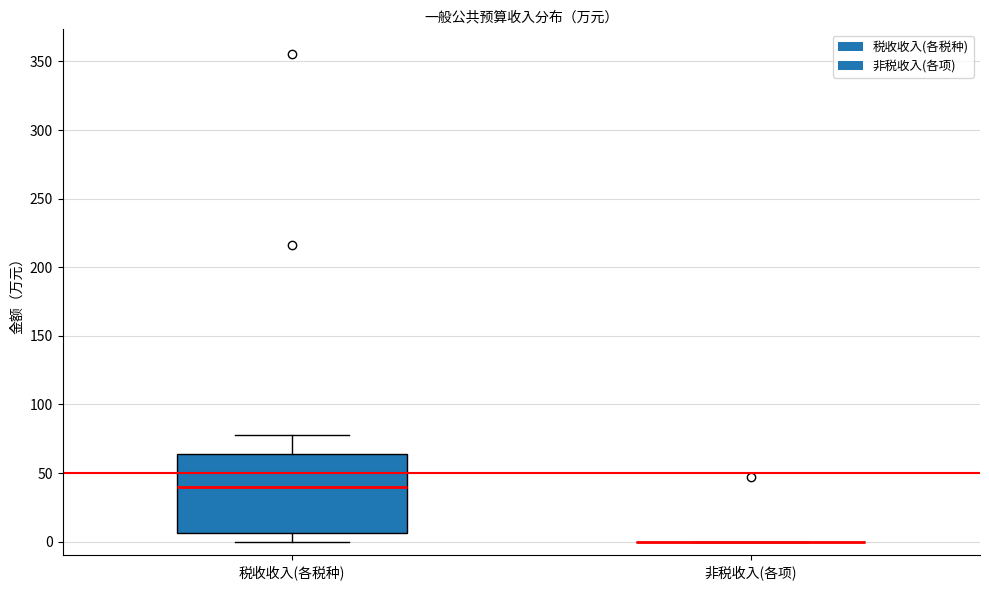

Where does the lower whisker of the box for 税收收入(各税种) end on the y-axis? The values are not printed on the chart, so give them approximately, as read against the axis.

0